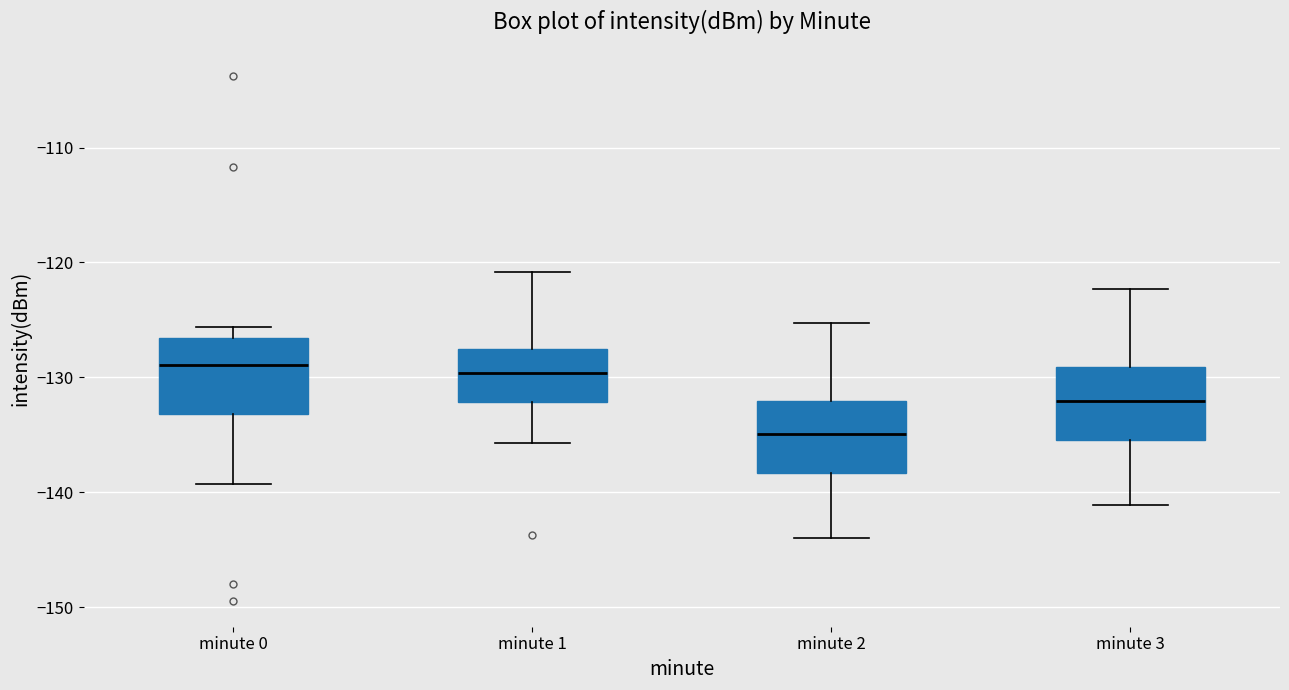

Reading left to right, transcribe this box plot: for each box, give where its median line is, the range the box spans, and where its two whiskers end, as read against the y-axis. The values are not printed on the chart, so give them approximately, as read against the axis.

minute 0: median -129, box -133 to -127, whiskers -139 to -126
minute 1: median -130, box -132 to -128, whiskers -136 to -121
minute 2: median -135, box -138 to -132, whiskers -144 to -125
minute 3: median -132, box -135 to -129, whiskers -141 to -122